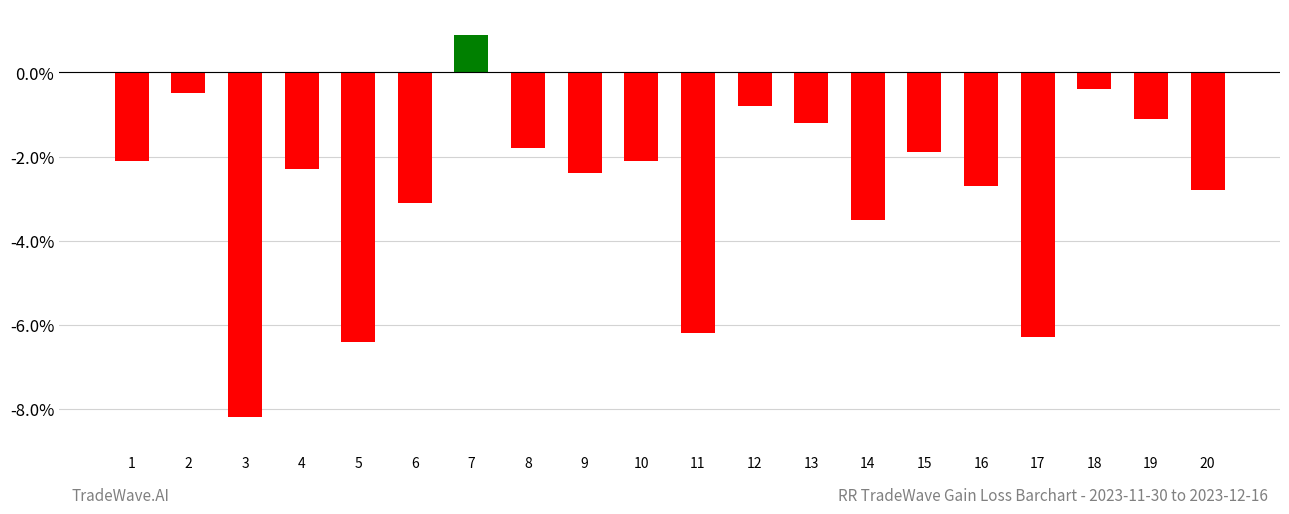

What is the change in value from 13 to 17?

-5.1